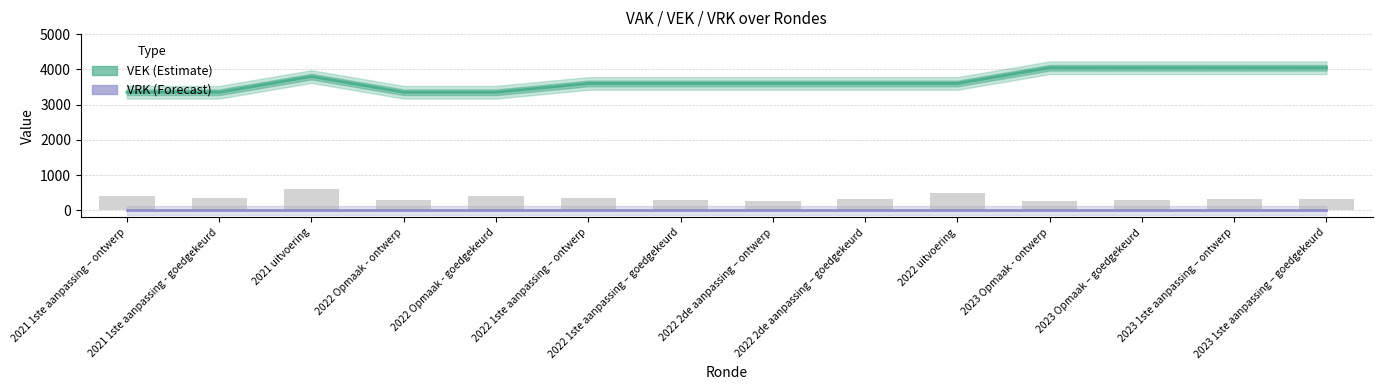

At which category does the chart reach its minimum across all series?

2021 1ste aanpassing – ontwerp